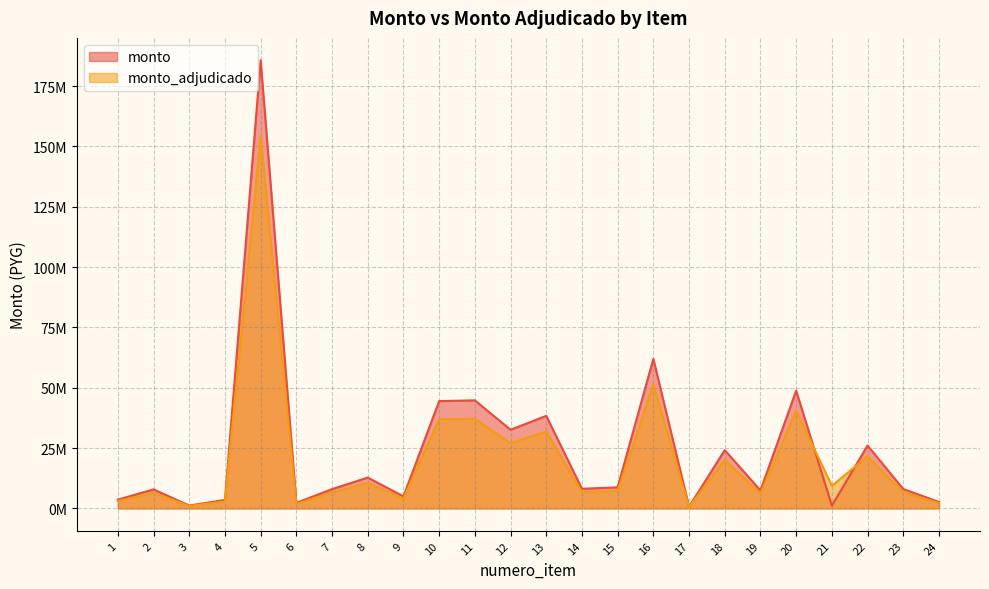

Which series has the largest range (max minus min)?

monto